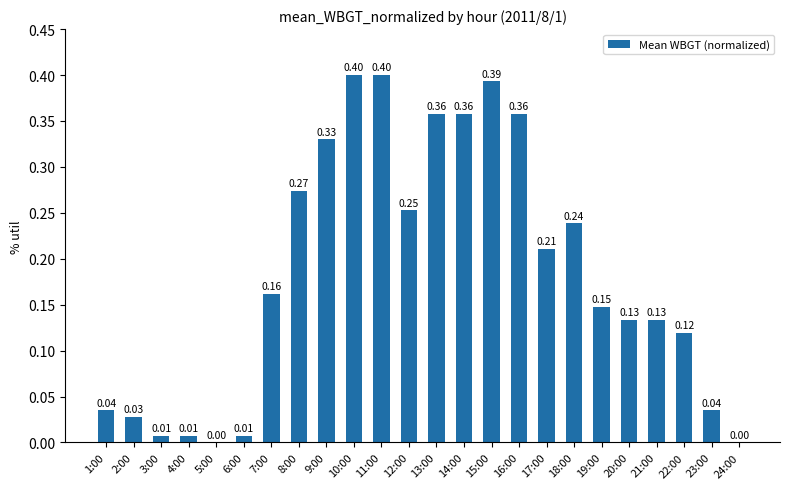

Which has a higher value, 24:00 or 15:00?

15:00